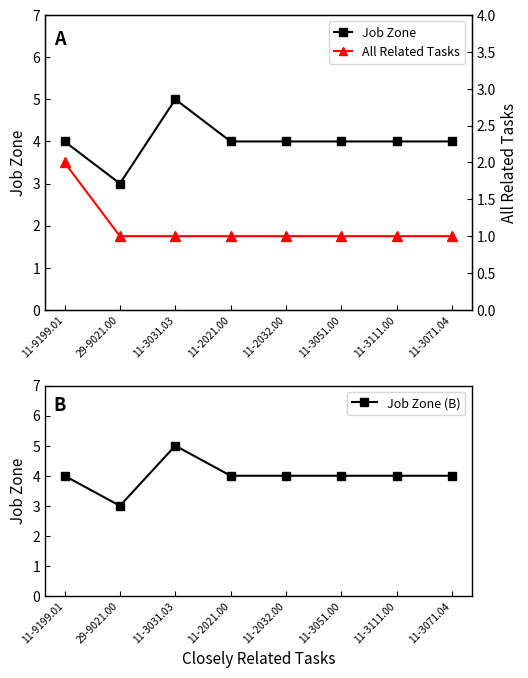

At 11-2021.00, list the series in order from smallest to largest.

All Related Tasks, Job Zone, Job Zone (B)